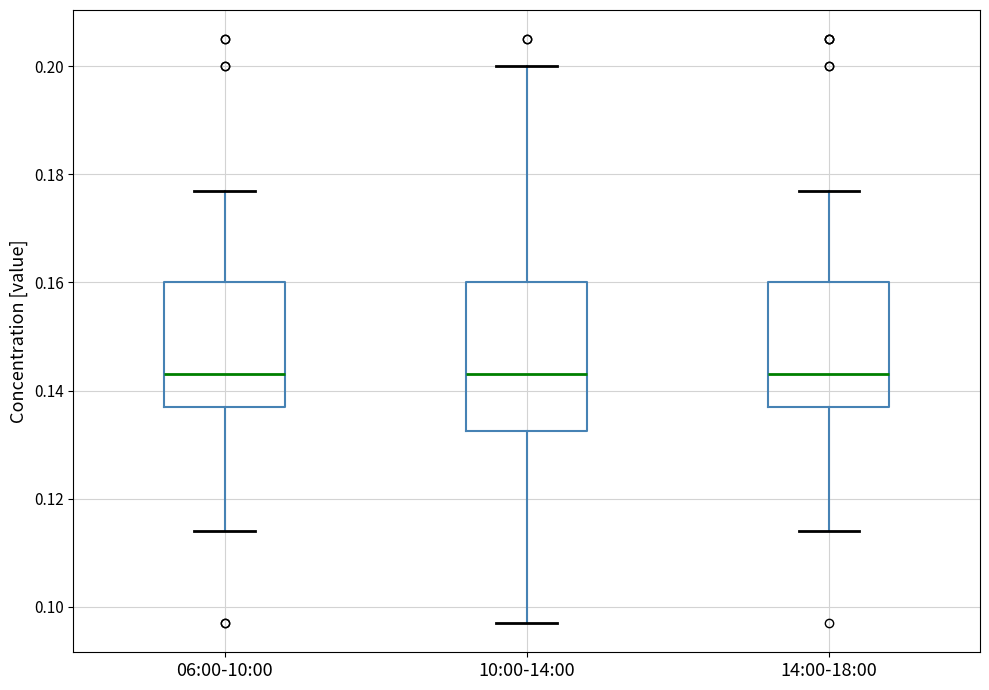

Reading left to right, read every box against the y-axis: the position of its median line, the range the box covers, and the ends of its whiskers. The values are not printed on the chart, so give them approximately, as read against the axis.

06:00-10:00: median 0.144, box 0.138 to 0.160, whiskers 0.114 to 0.178
10:00-14:00: median 0.144, box 0.132 to 0.160, whiskers 0.098 to 0.200
14:00-18:00: median 0.144, box 0.138 to 0.160, whiskers 0.114 to 0.178